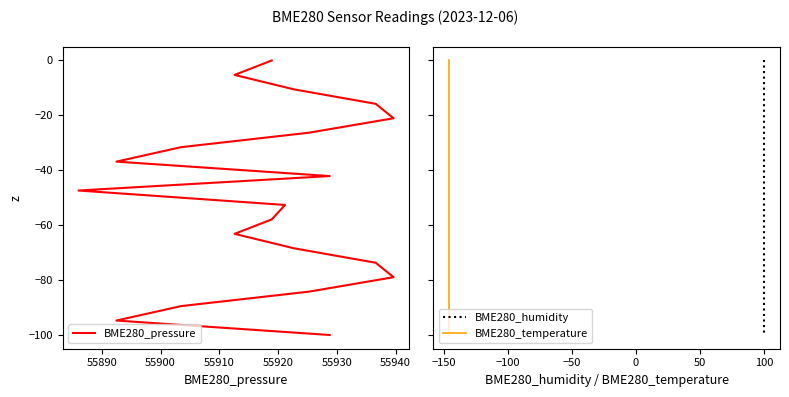

List the series in order of their peak value, highest first.

BME280_pressure, BME280_humidity, BME280_temperature